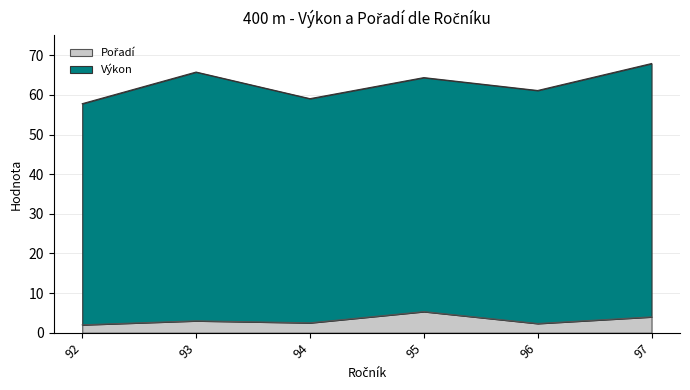

What is the total value across all series at 96?

61.1